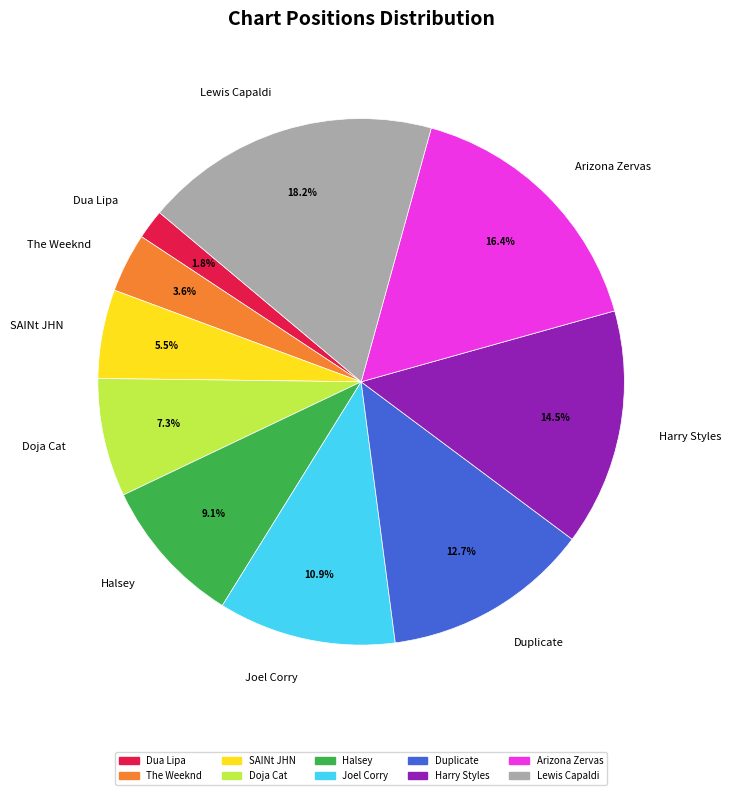

Between Halsey and Joel Corry, which is larger?

Joel Corry